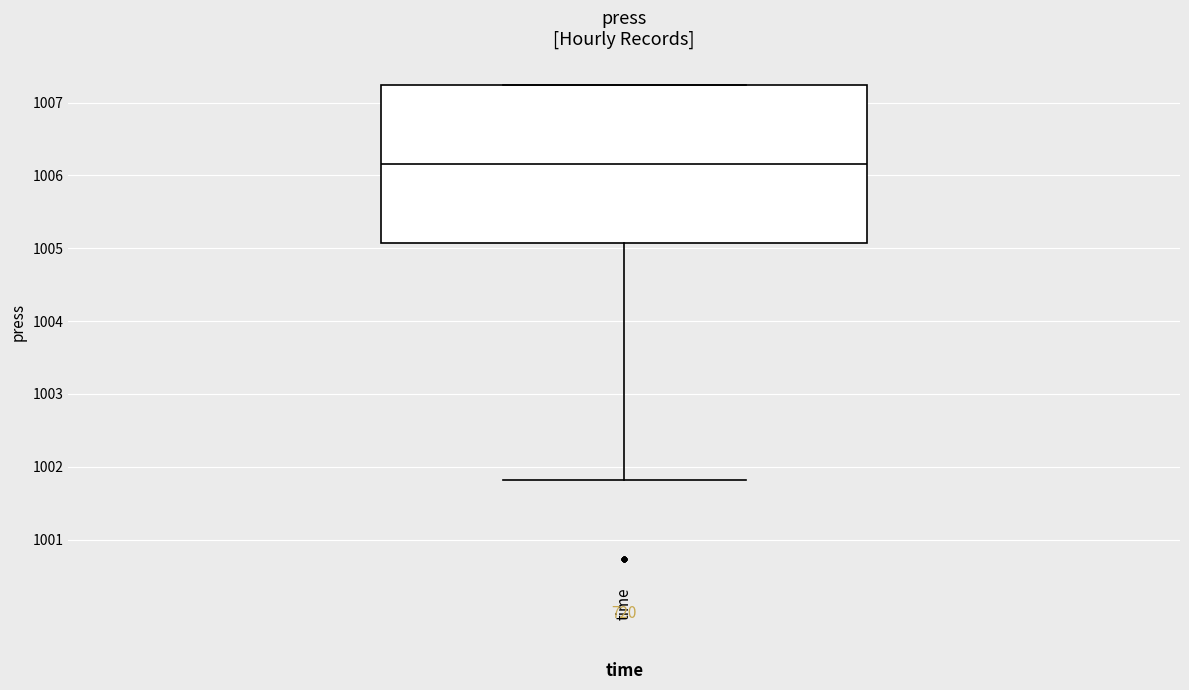

Transcribe this box plot: give where the median line is, the range the box spans, and where the two whiskers end, as read against the y-axis. The values are not printed on the chart, so give them approximately, as read against the axis.

median 1006.2, box 1005.1 to 1007.2, whiskers 1001.8 to 1007.2